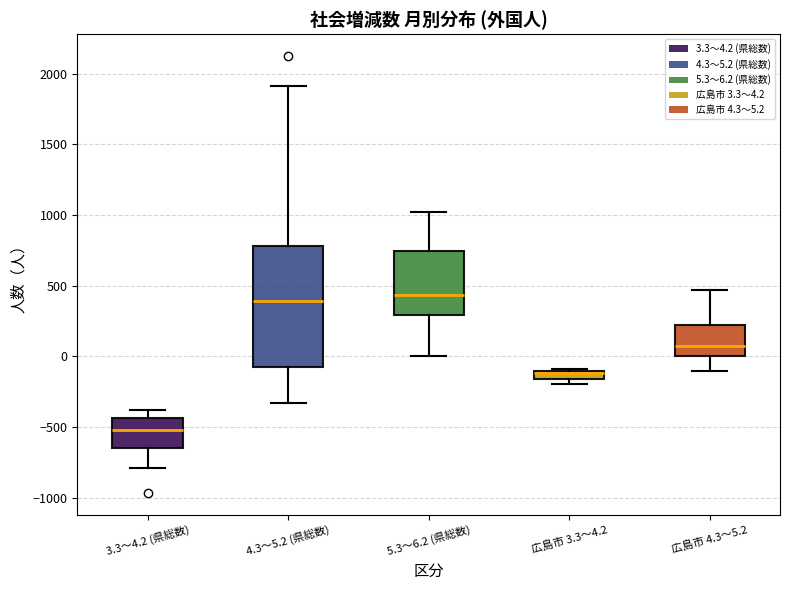

Which box's median line is the lowest?

3.3～4.2 (県総数)